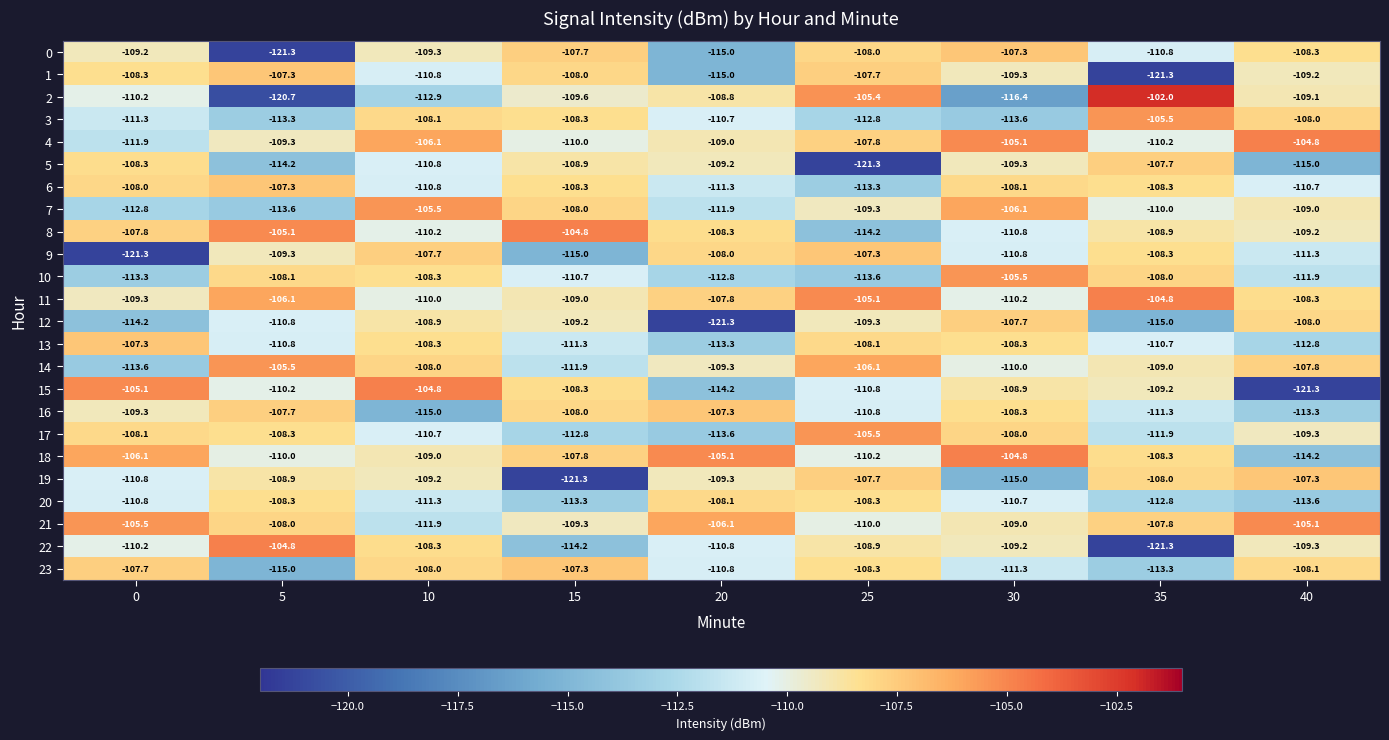

What value does the 16 series have at 25?

-110.8